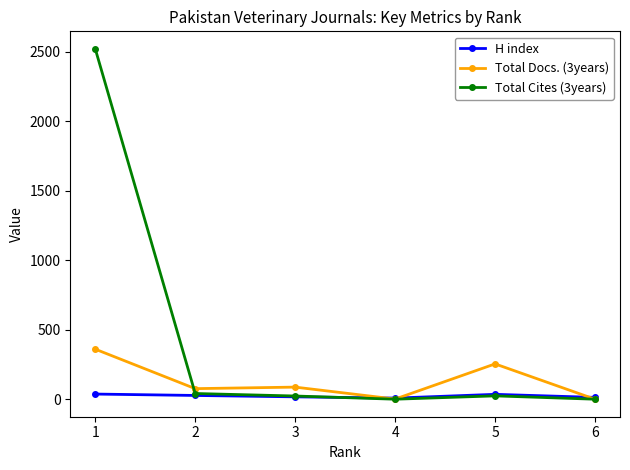

Which series has the largest total across all categories?

Total Cites (3years)